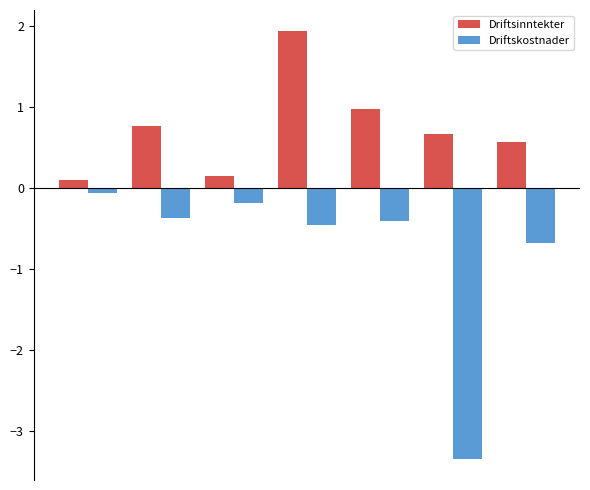

What are all the series names shown in the legend?

Driftsinntekter, Driftskostnader